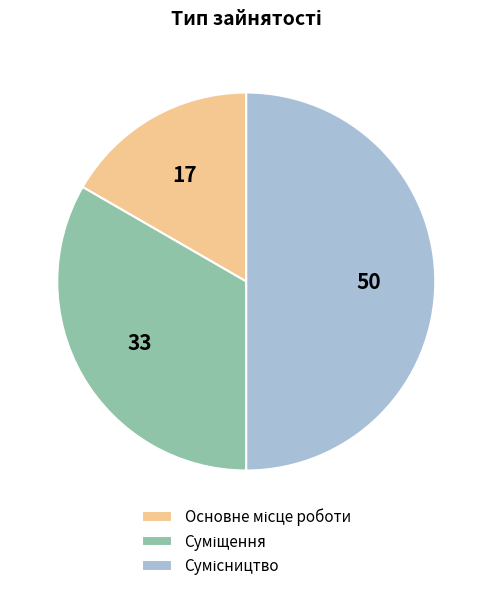

True or false: Сумісництво accounts for 50% of the total.

True